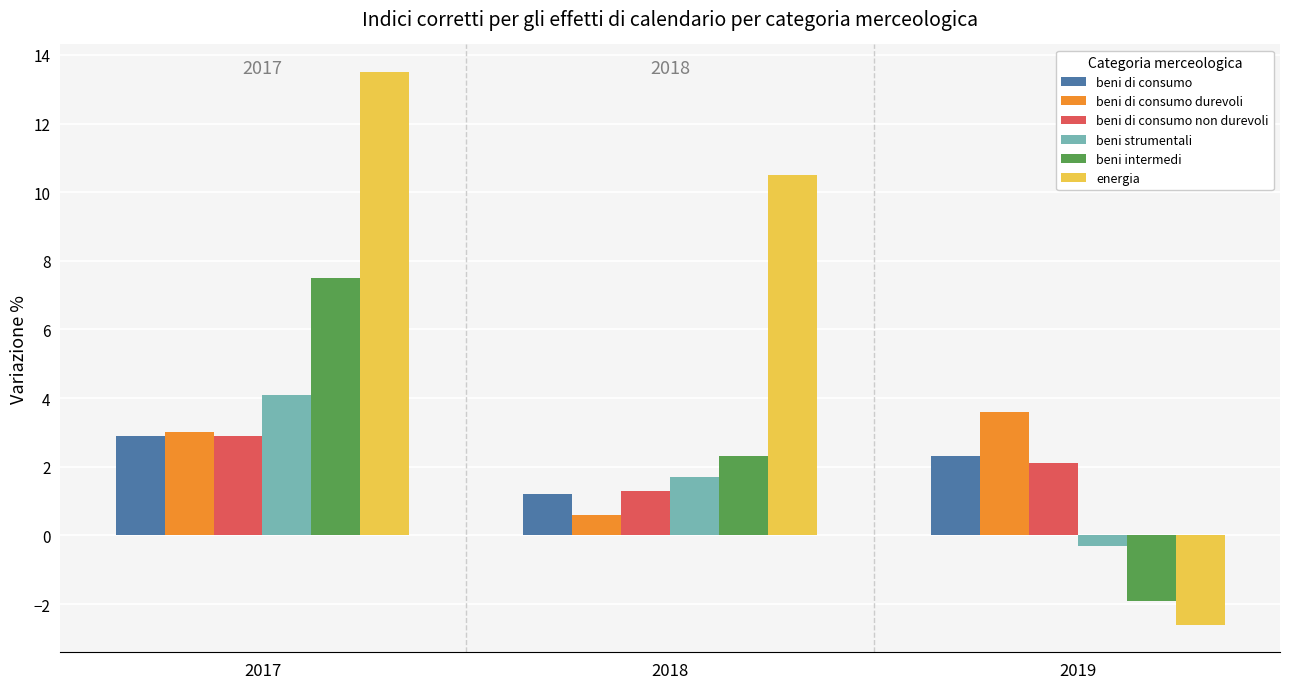

What is the minimum value shown in the chart?

-2.6